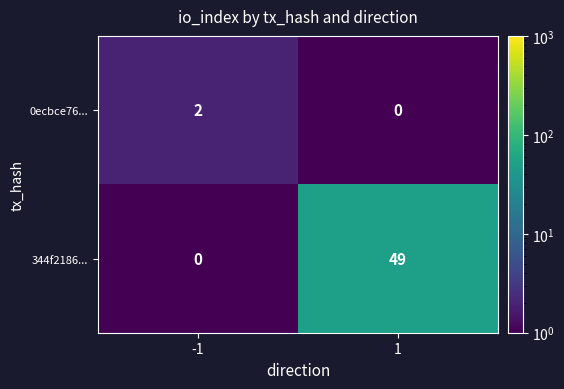

The value of 344f2186... at -1 is 0. True or false?

True